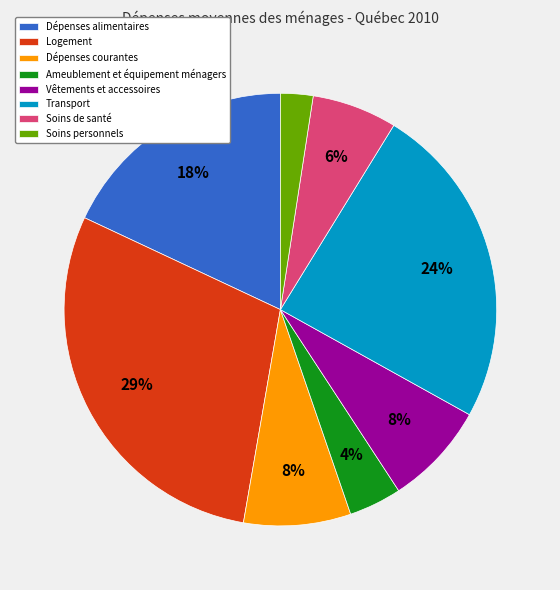

True or false: Soins personnels accounts for 2% of the total.

True